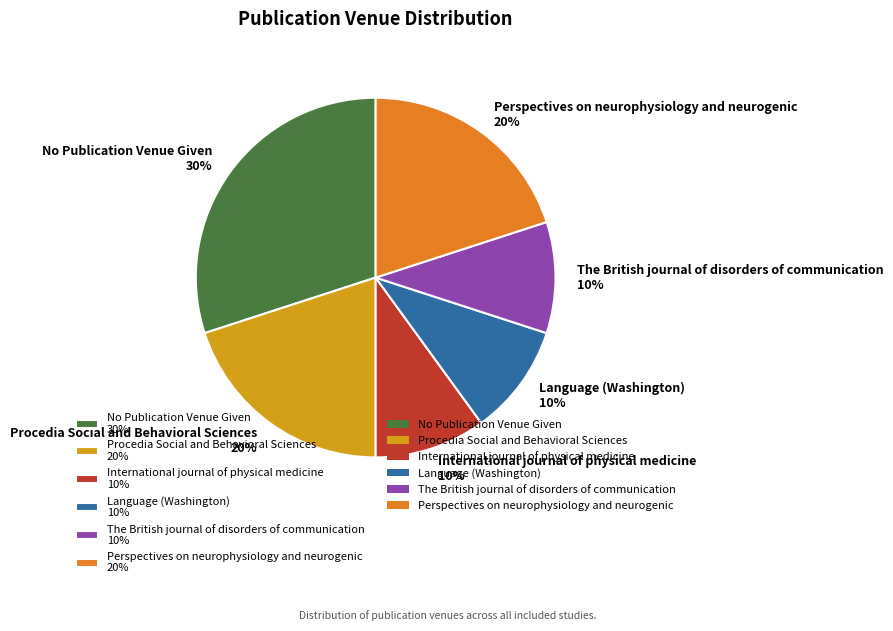

Count the number of slices in the pie.

6